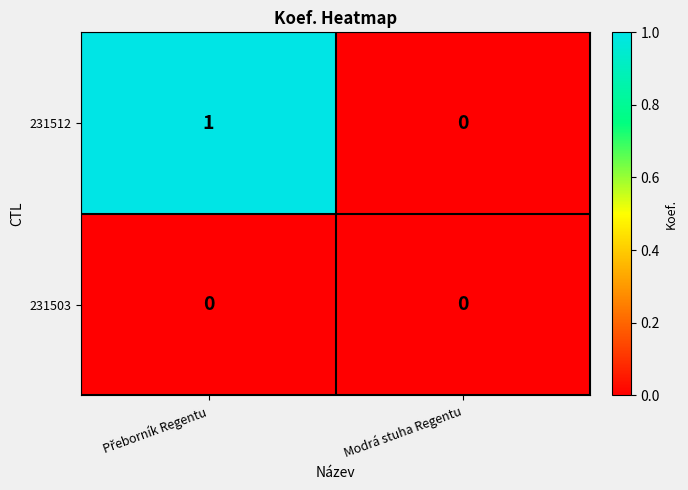

Is it true that 231512 equals 0 at Modrá stuha Regentu?

True